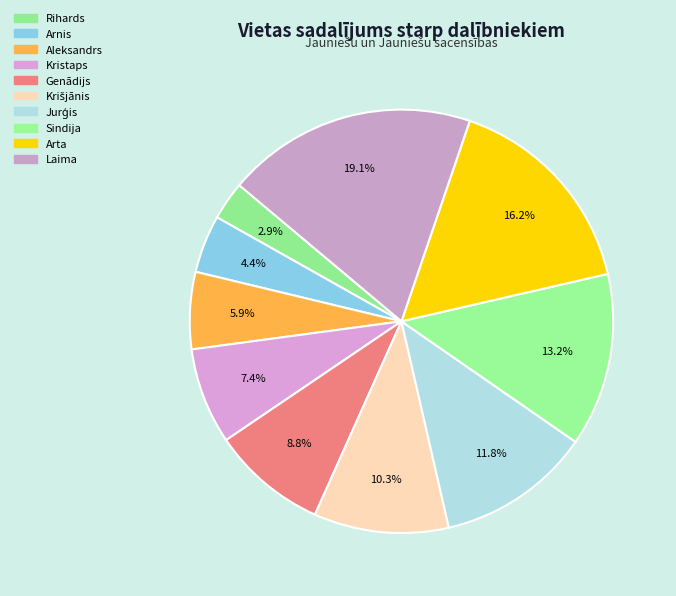

To the nearest percent, what is the combined percentage of Kristaps and Genādijs?

16%